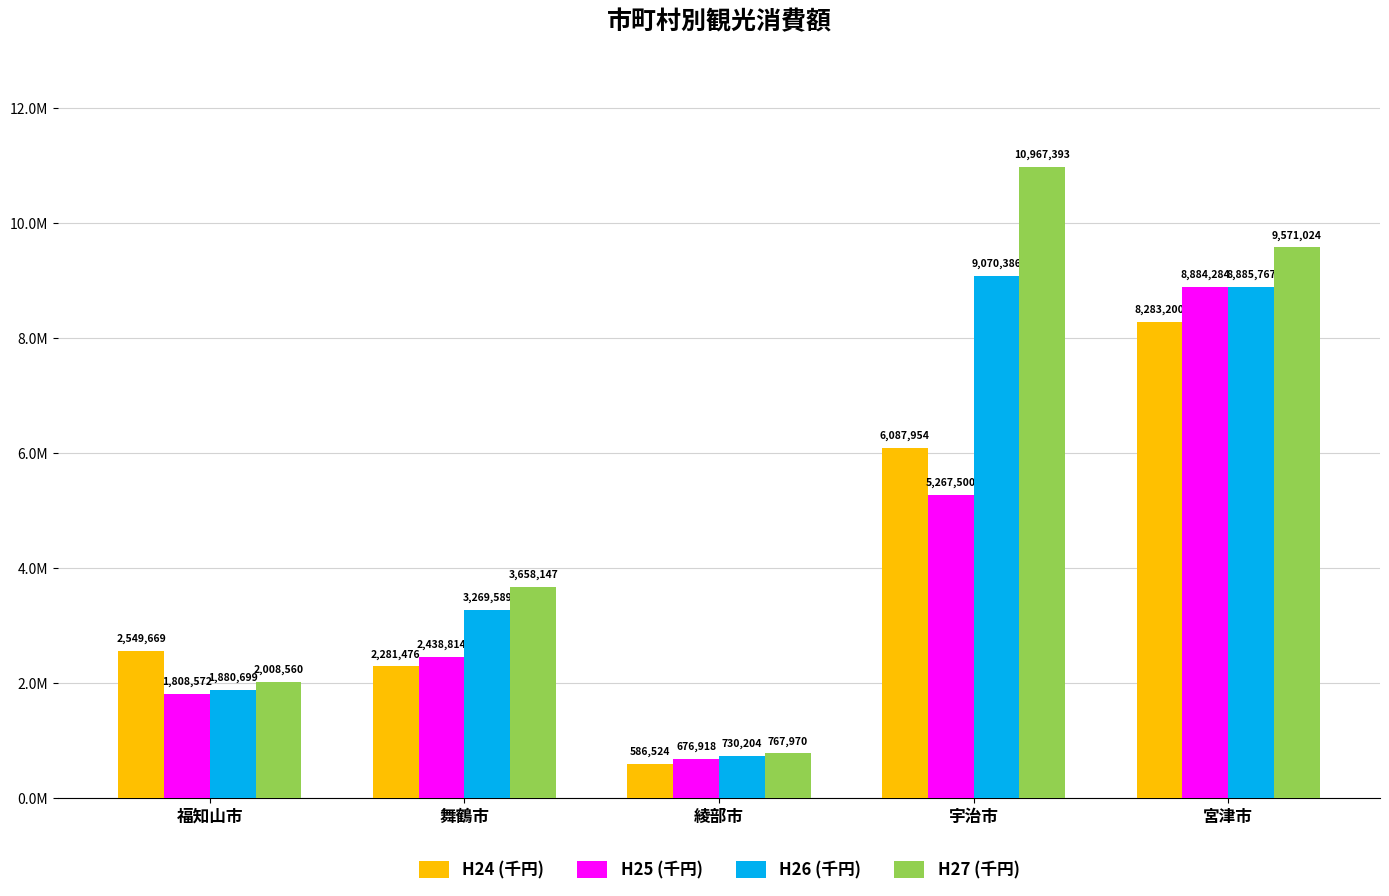

What is the difference between the highest and lowest values at 宮津市?

1287824